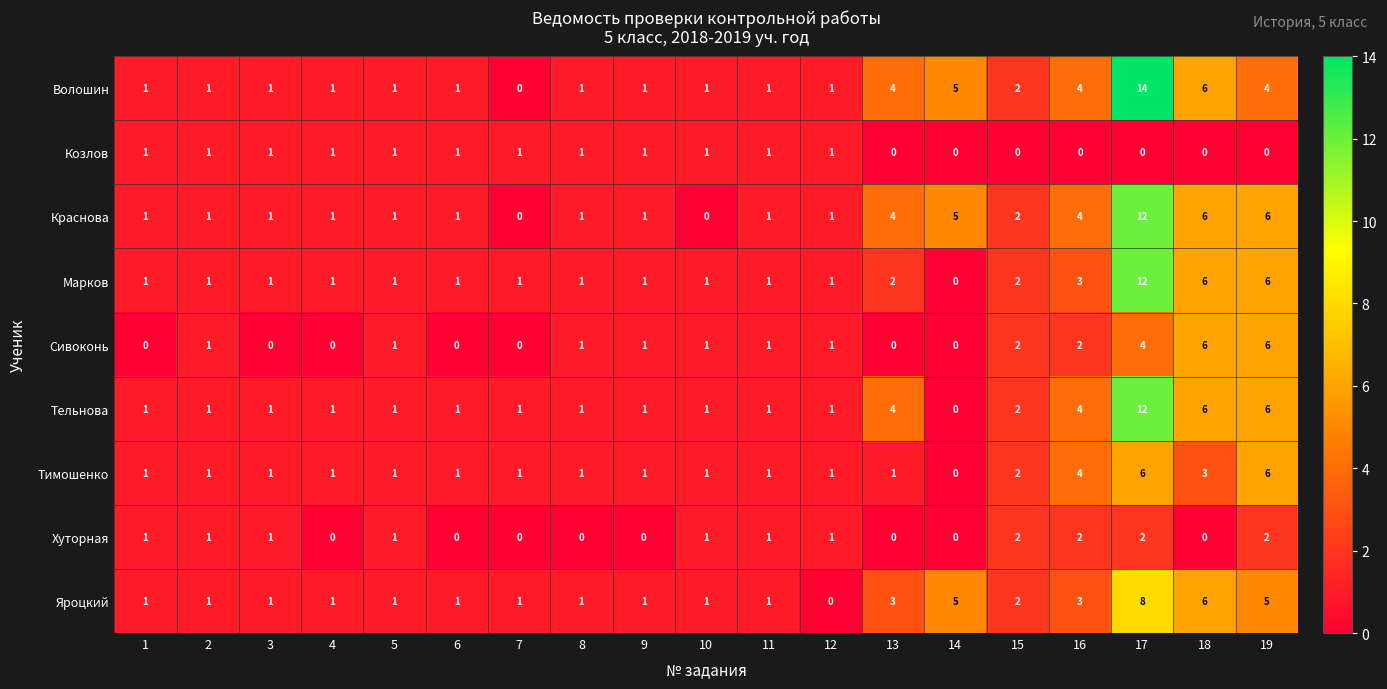

What is the sum of the Тимошенко values at 17 and 18?

9